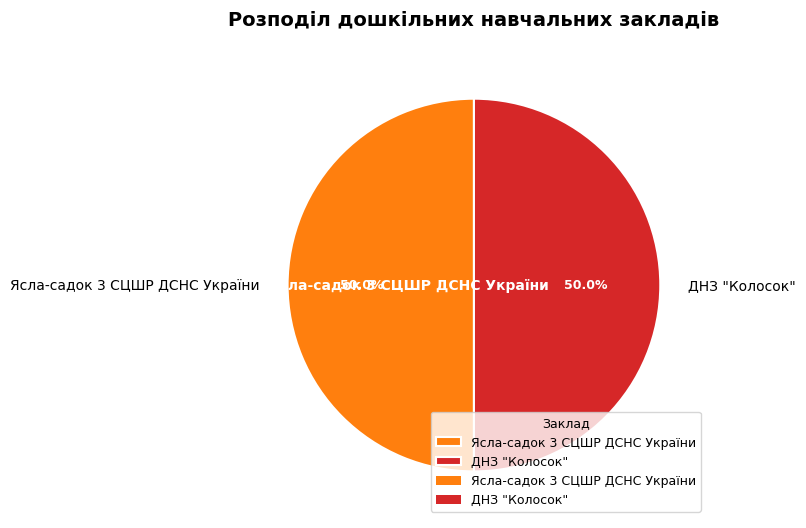

How much of the chart is everything except Ясла-садок 3 СЦШР ДСНС України?

50.0%